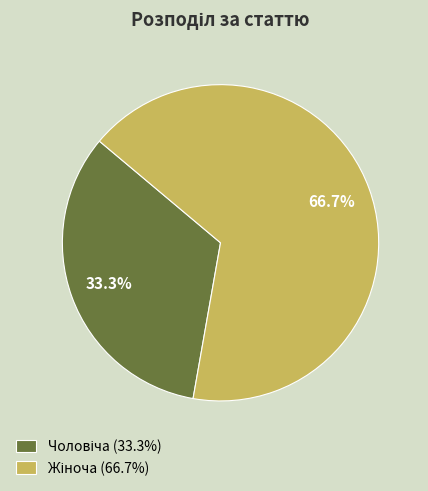

Is there a majority slice in this chart?

Yes